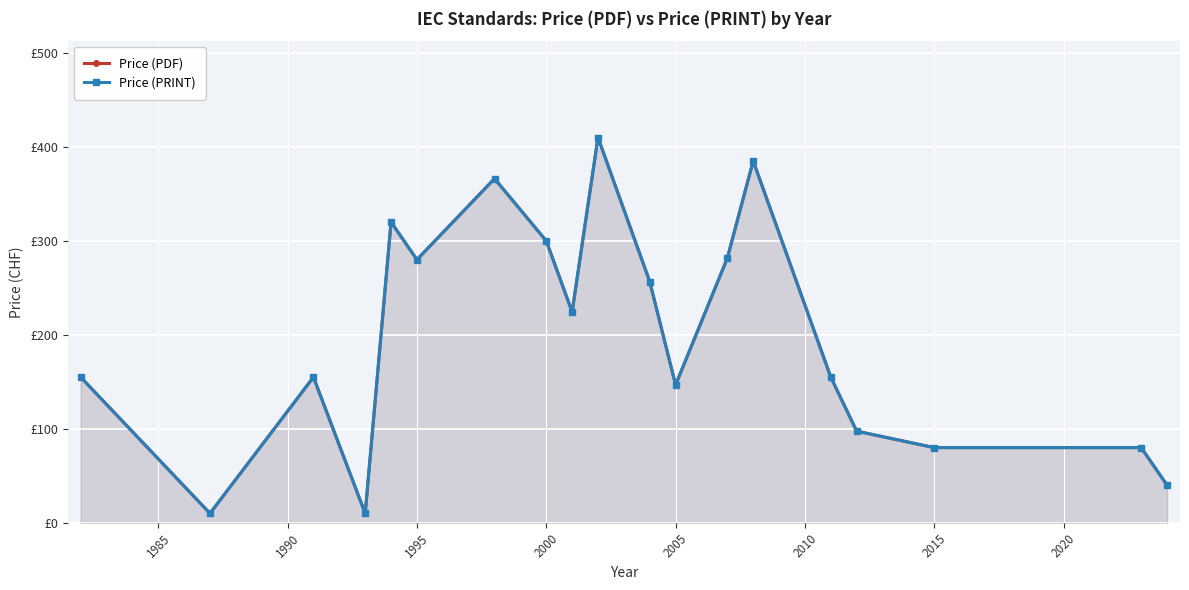

True or false: Price (PDF) and Price (PRINT) cross at least once.

False